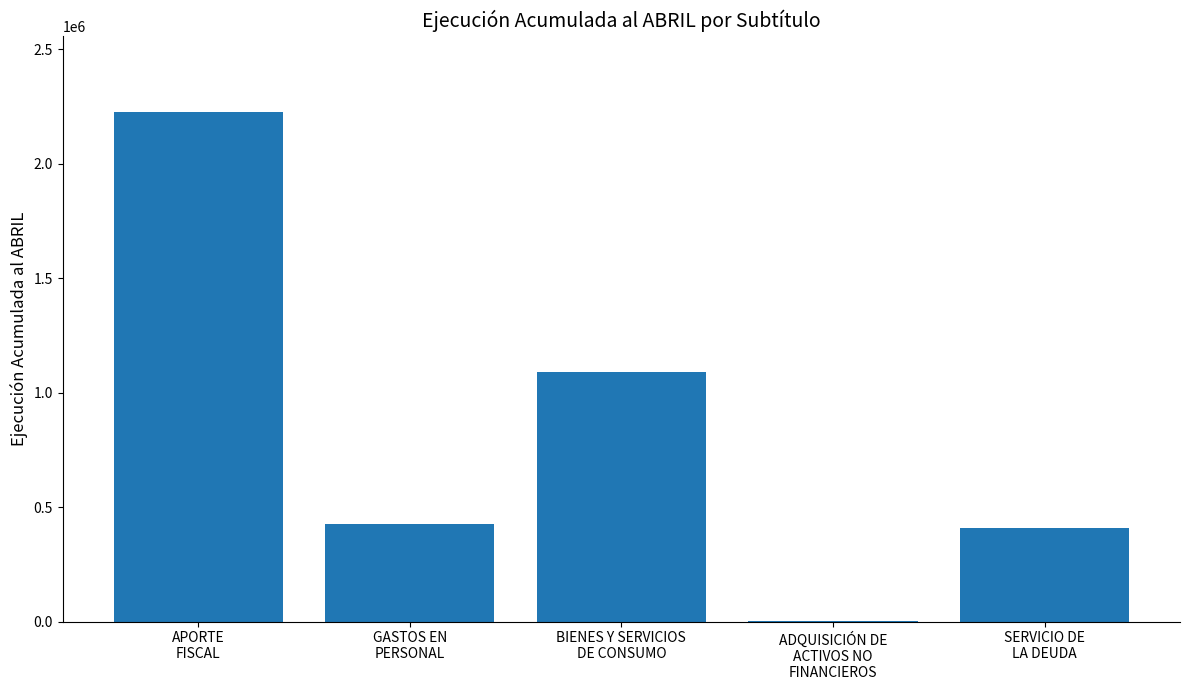

Reading left to right, what are all the values shown in this chart?

APORTE
FISCAL=2224002	GASTOS EN
PERSONAL=427033	BIENES Y SERVICIOS
DE CONSUMO=1090085	ADQUISICIÓN DE
ACTIVOS NO
FINANCIEROS=544	SERVICIO DE
LA DEUDA=410189